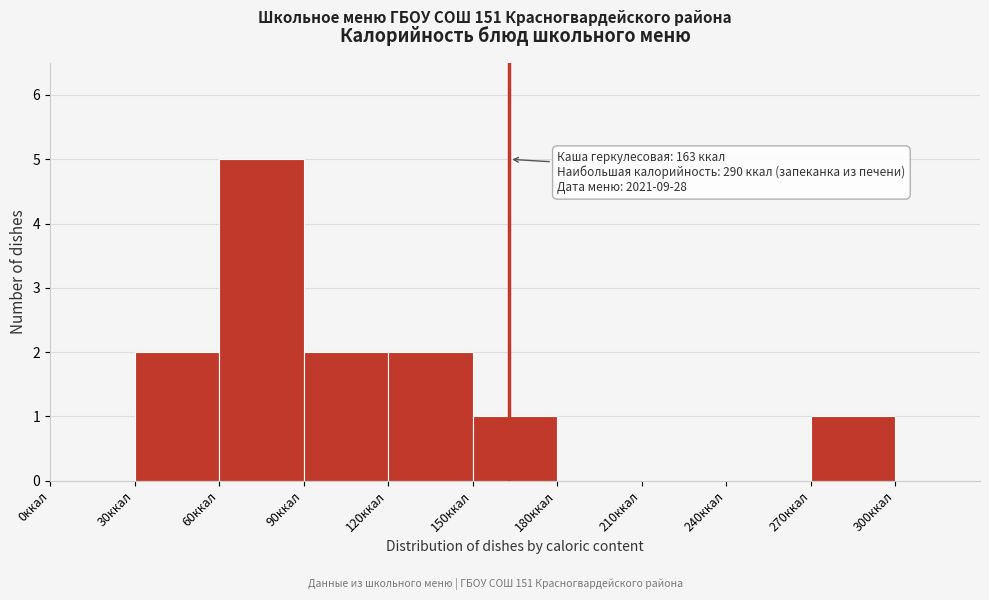

Over which range of the x-axis is the bar tallest?

60 to 90